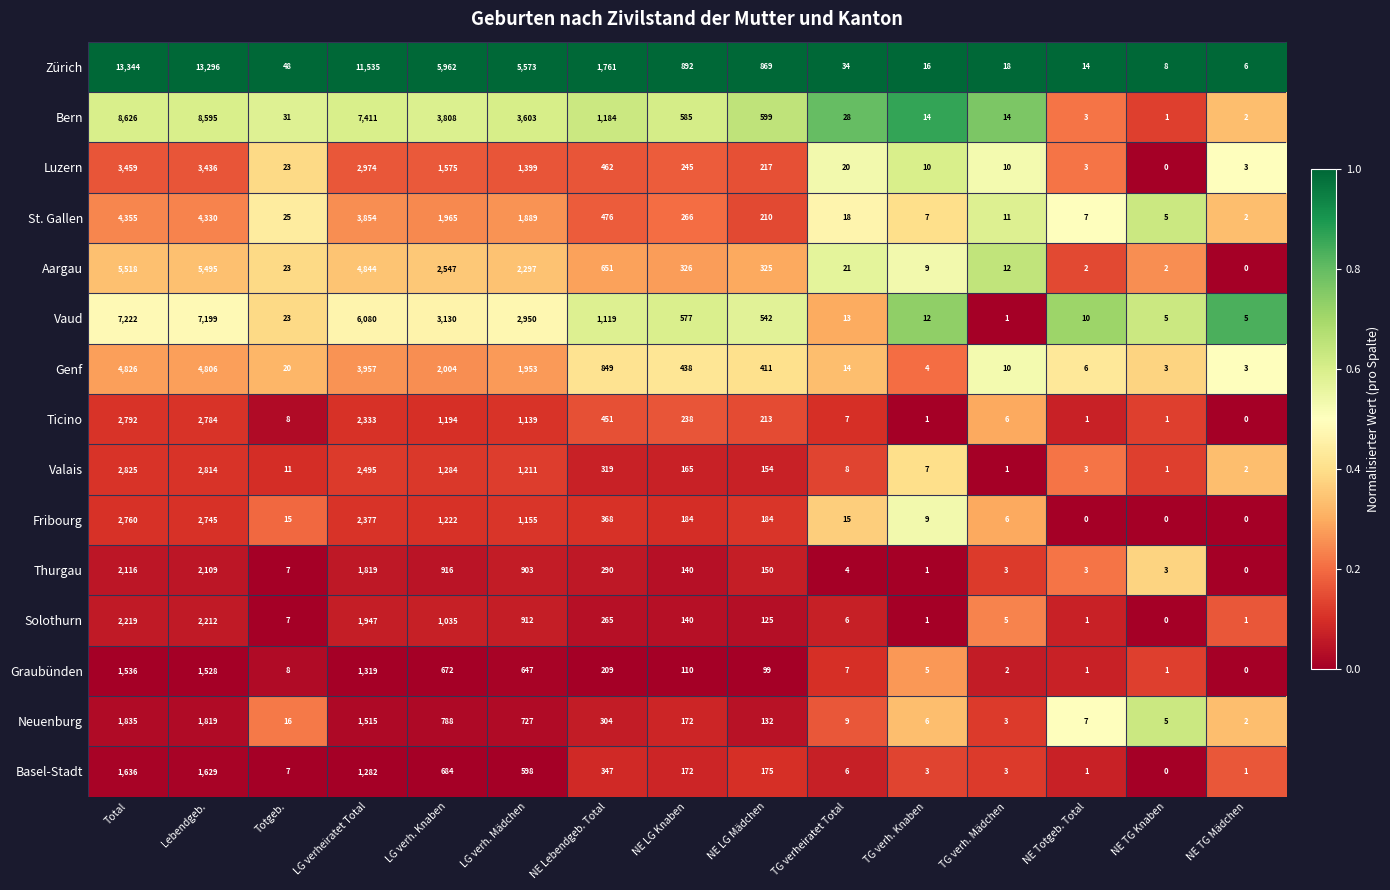

Which label corresponds to the largest value in the chart?

Total